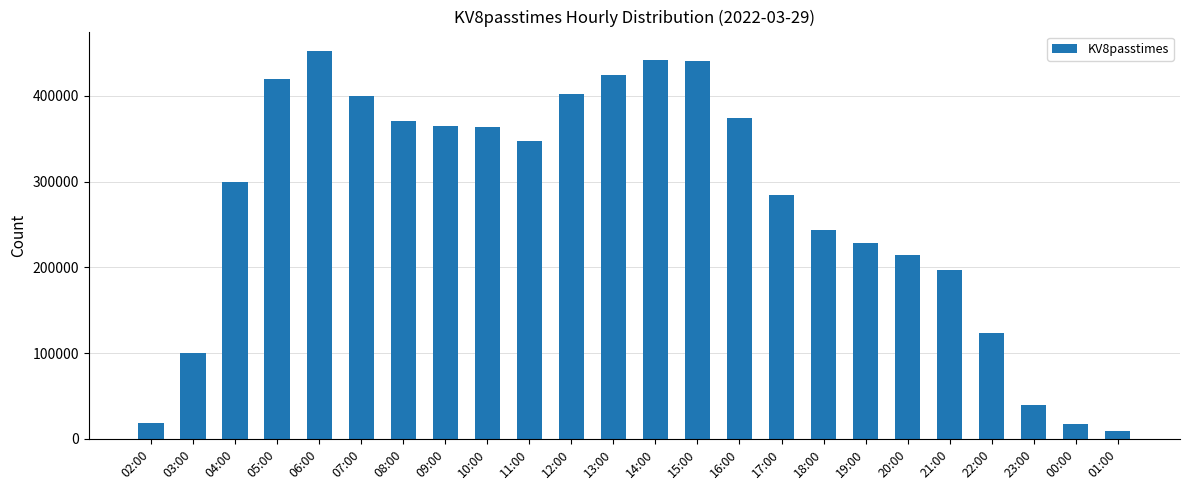

At which label is the value closest to 230870?

19:00